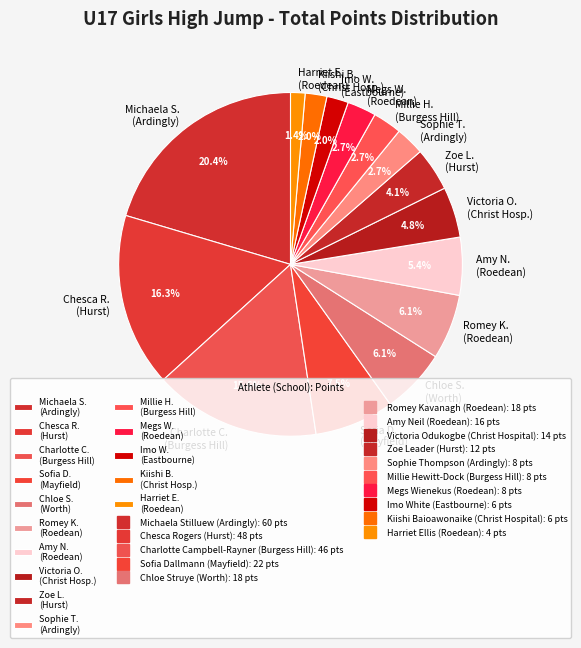

How many slices are in this pie chart?

15